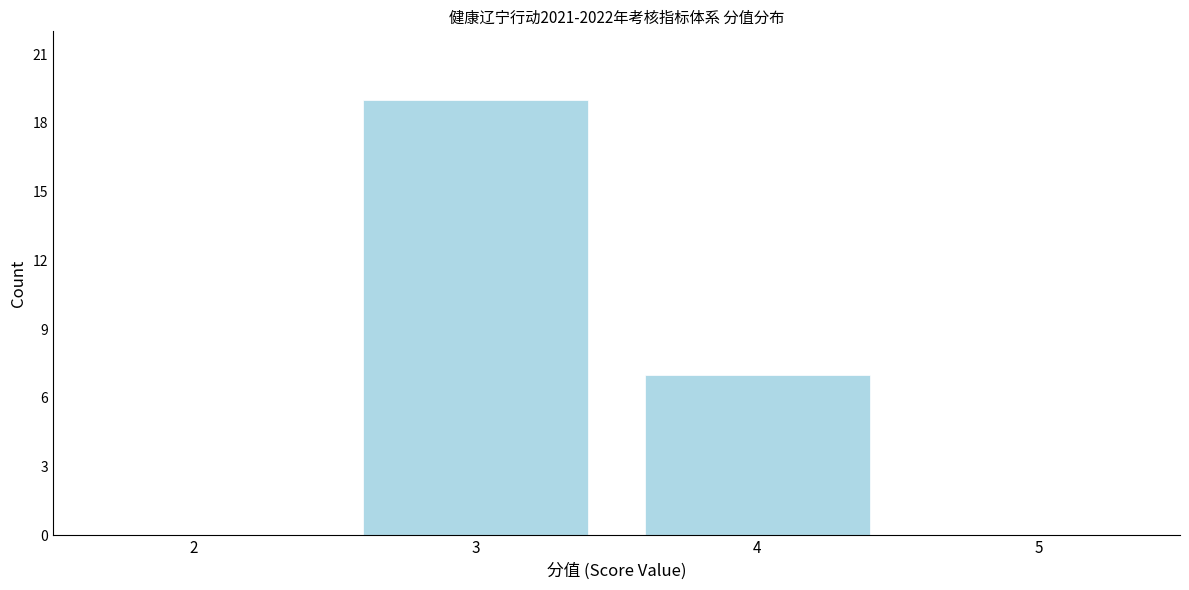

What is the height of the bar covering 3.5 to 4.5 on the x-axis? The values are not printed on the chart, so give them approximately, as read against the axis.

7